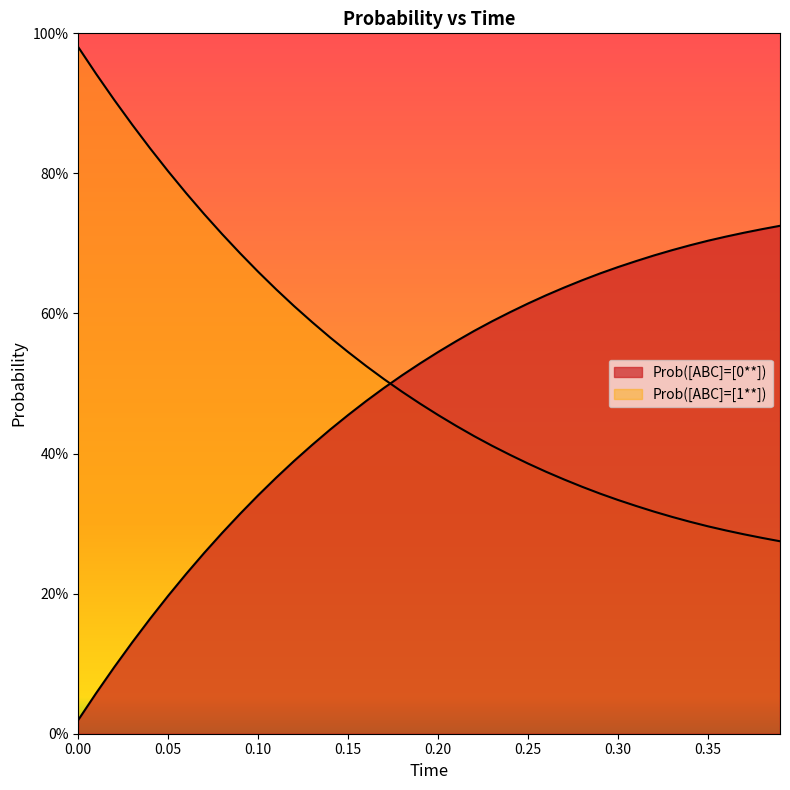

Between 0.00 and 30, which series saw the biggest shift?

Prob([ABC]=[0**])